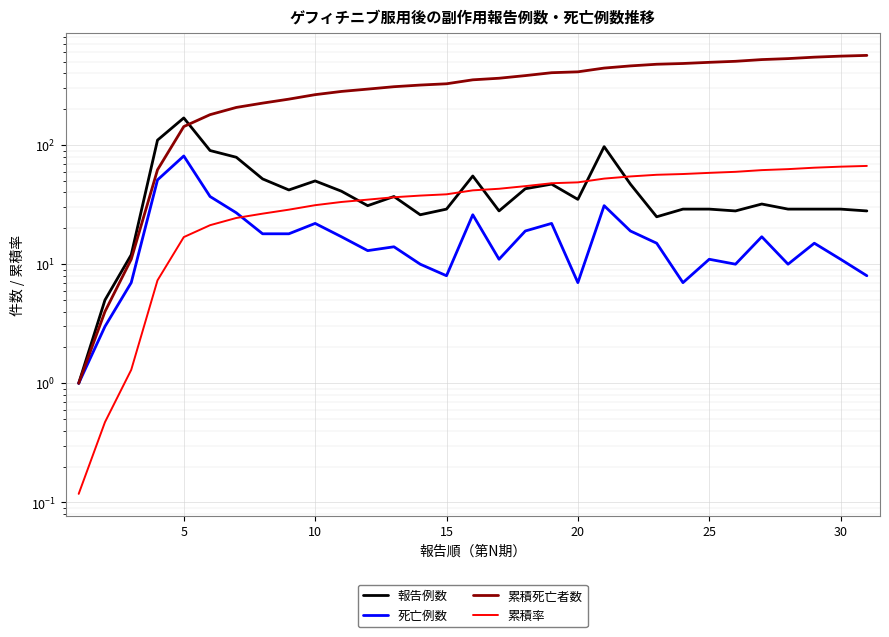

True or false: 累積率 and 累積死亡者数 intersect in this chart.

False